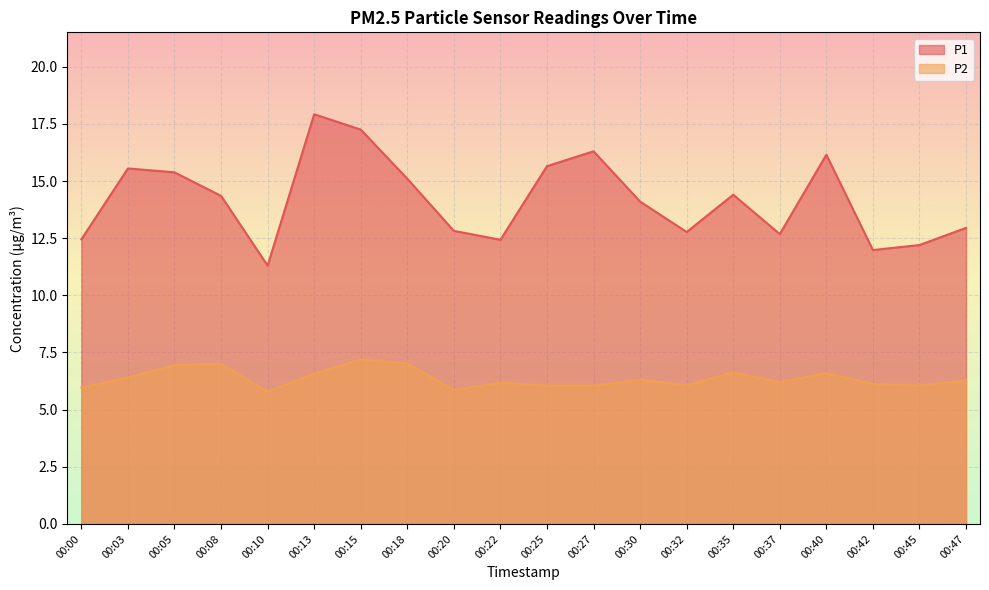

True or false: P1 and P2 cross at least once.

False